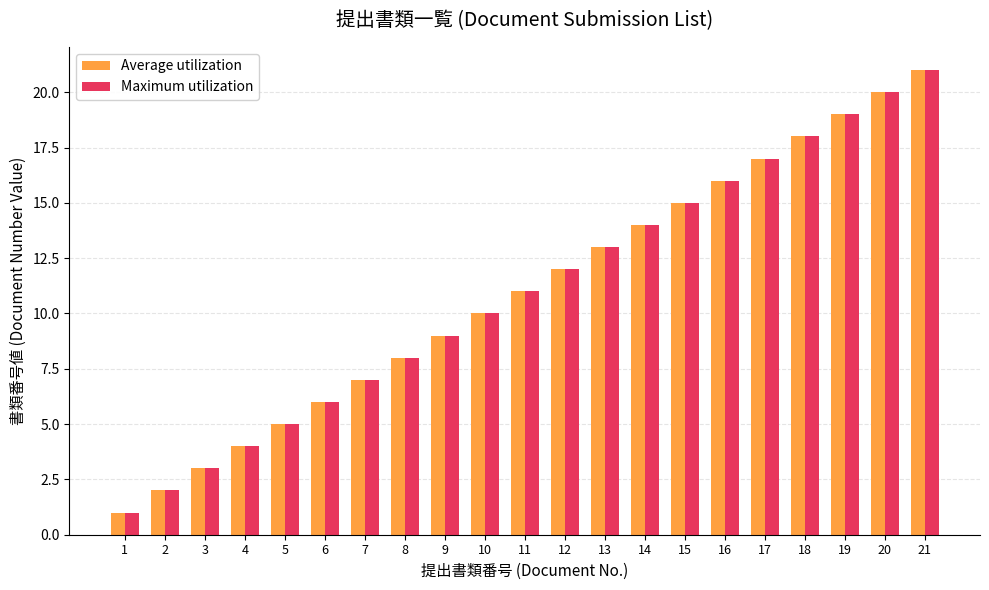

Reading right to left, what are all the values shown in this chart?

Average utilization: 21	20	19	18	17	16	15	14	13	12	11	10	9	8	7	6	5	4	3	2	1
Maximum utilization: 21	20	19	18	17	16	15	14	13	12	11	10	9	8	7	6	5	4	3	2	1